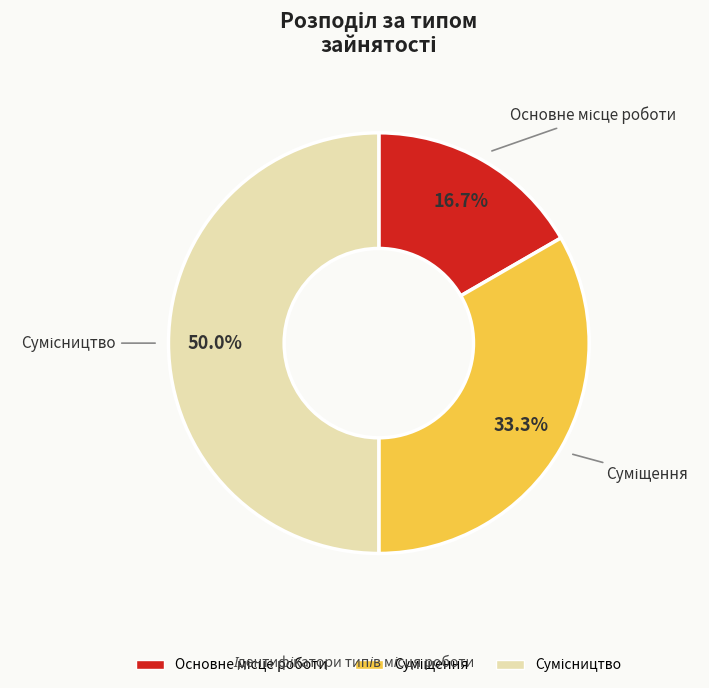

How many slices are in this pie chart?

3